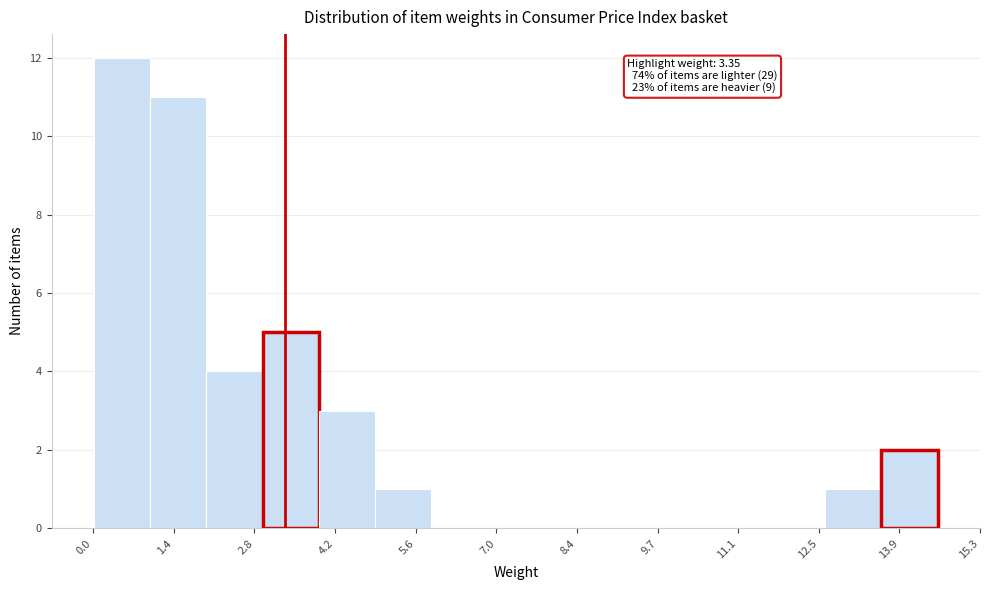

Which range on the x-axis has the tallest bar?

0.0 to 1.0